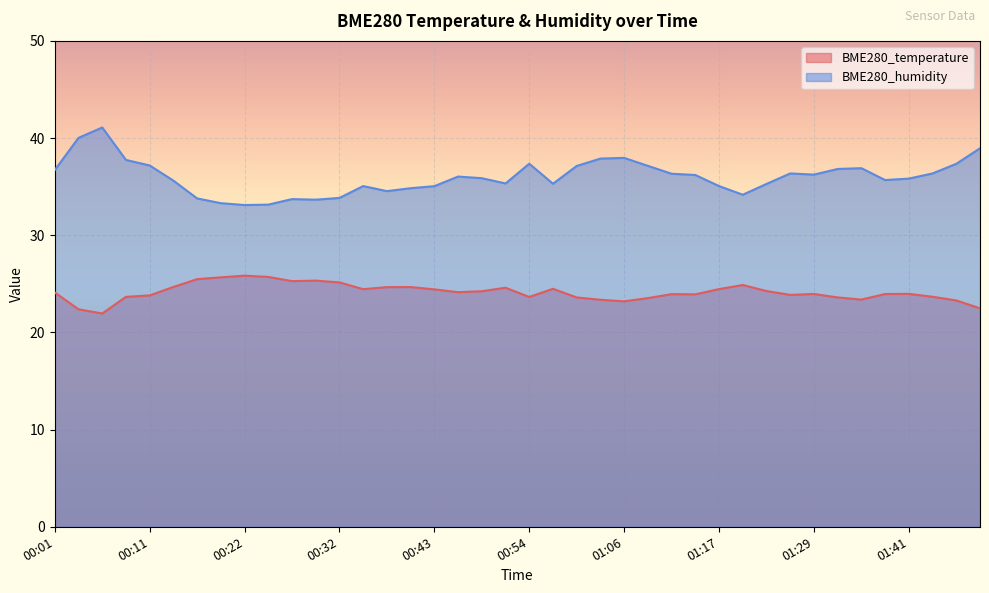

Which category has the highest value across all series?

00:06